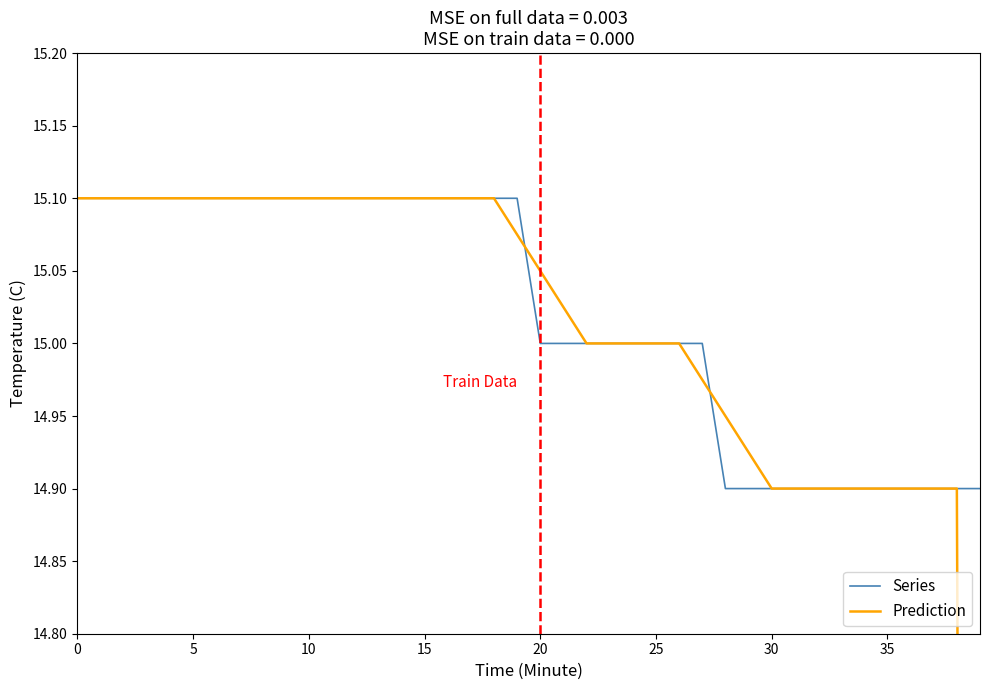

What is the sum of all Prediction values?

597.2